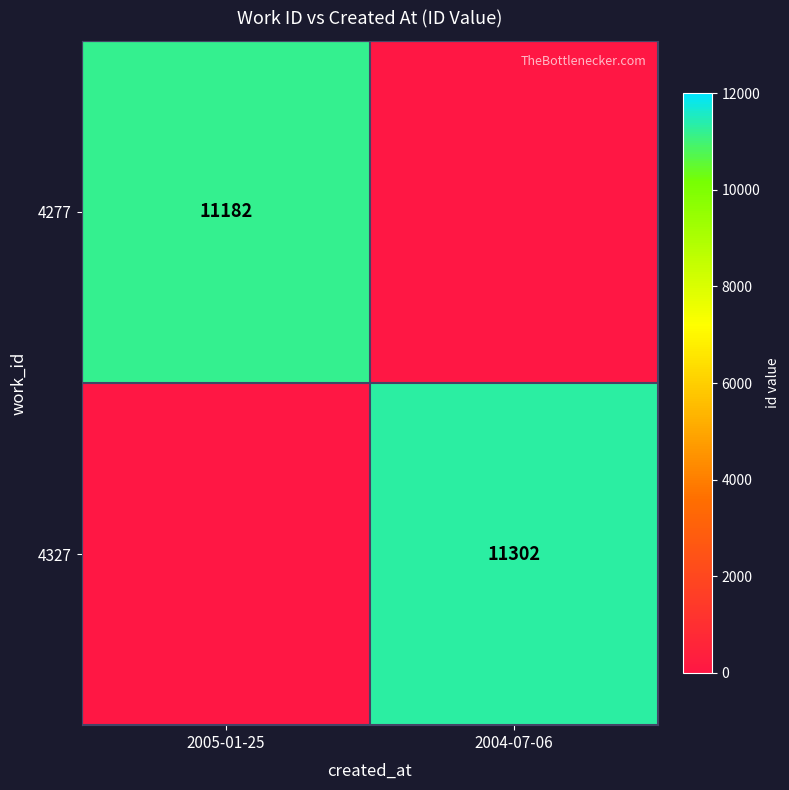

The value of 4327 at 2004-07-06 is 11302. True or false?

True